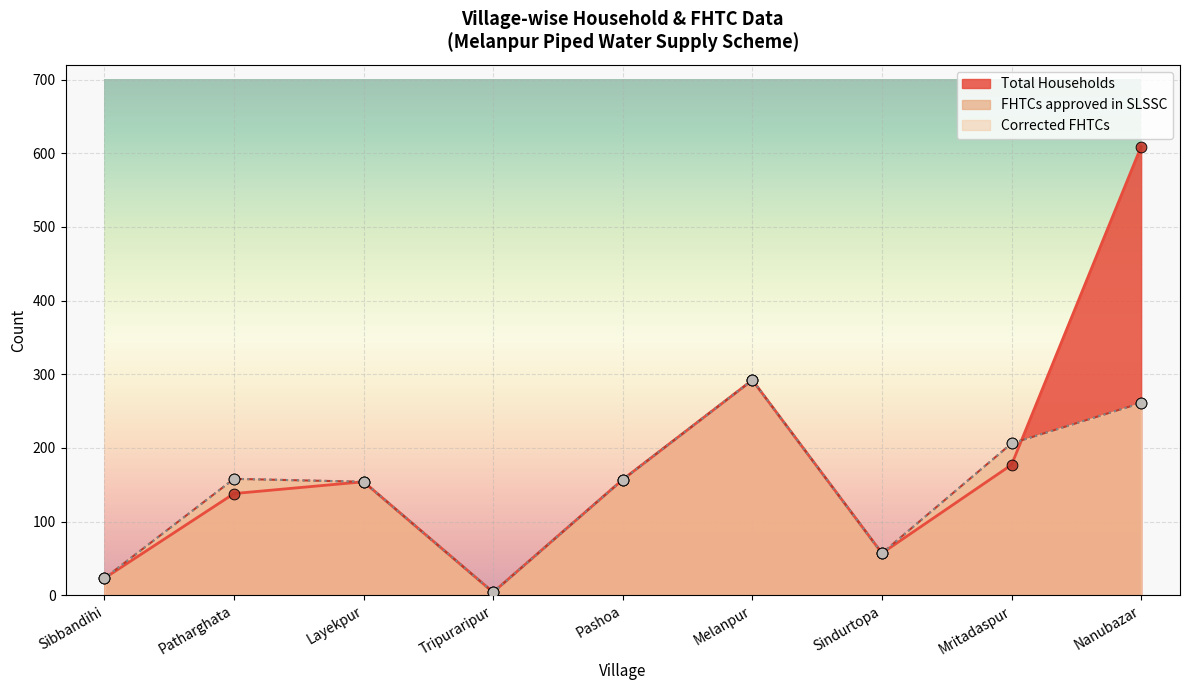

Which series reaches the minimum Y coordinate?

Total Households